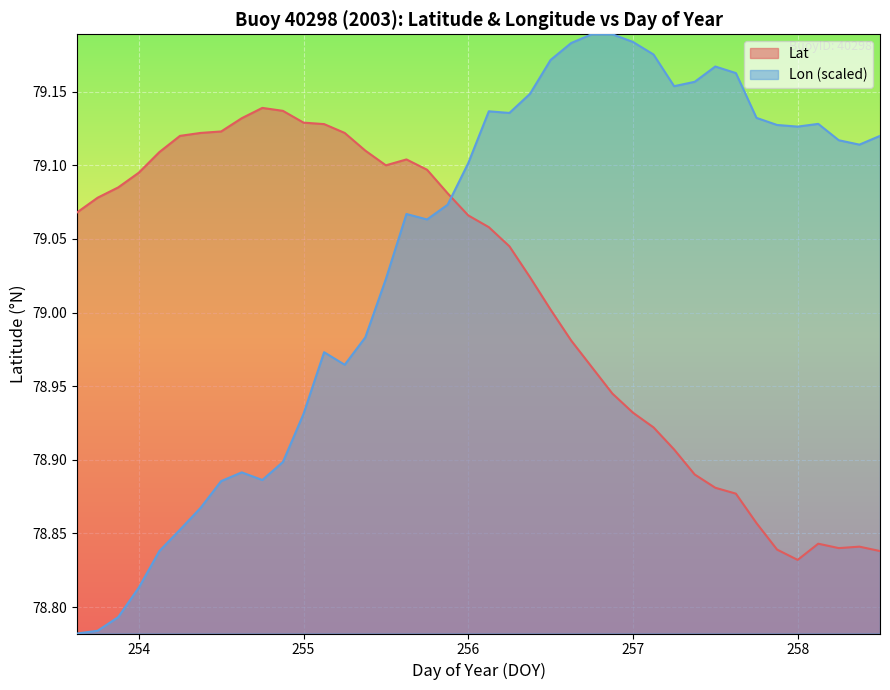

Which series has the largest range (max minus min)?

Lon (scaled)